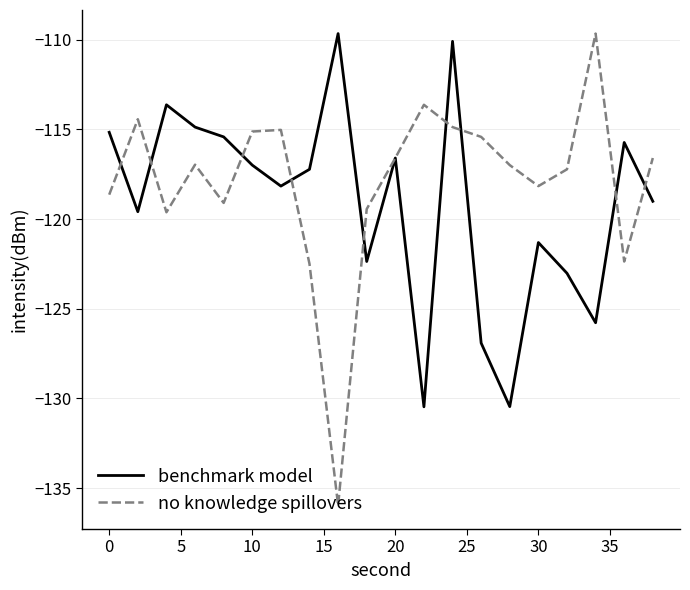

What is the greatest value displayed?

-109.7